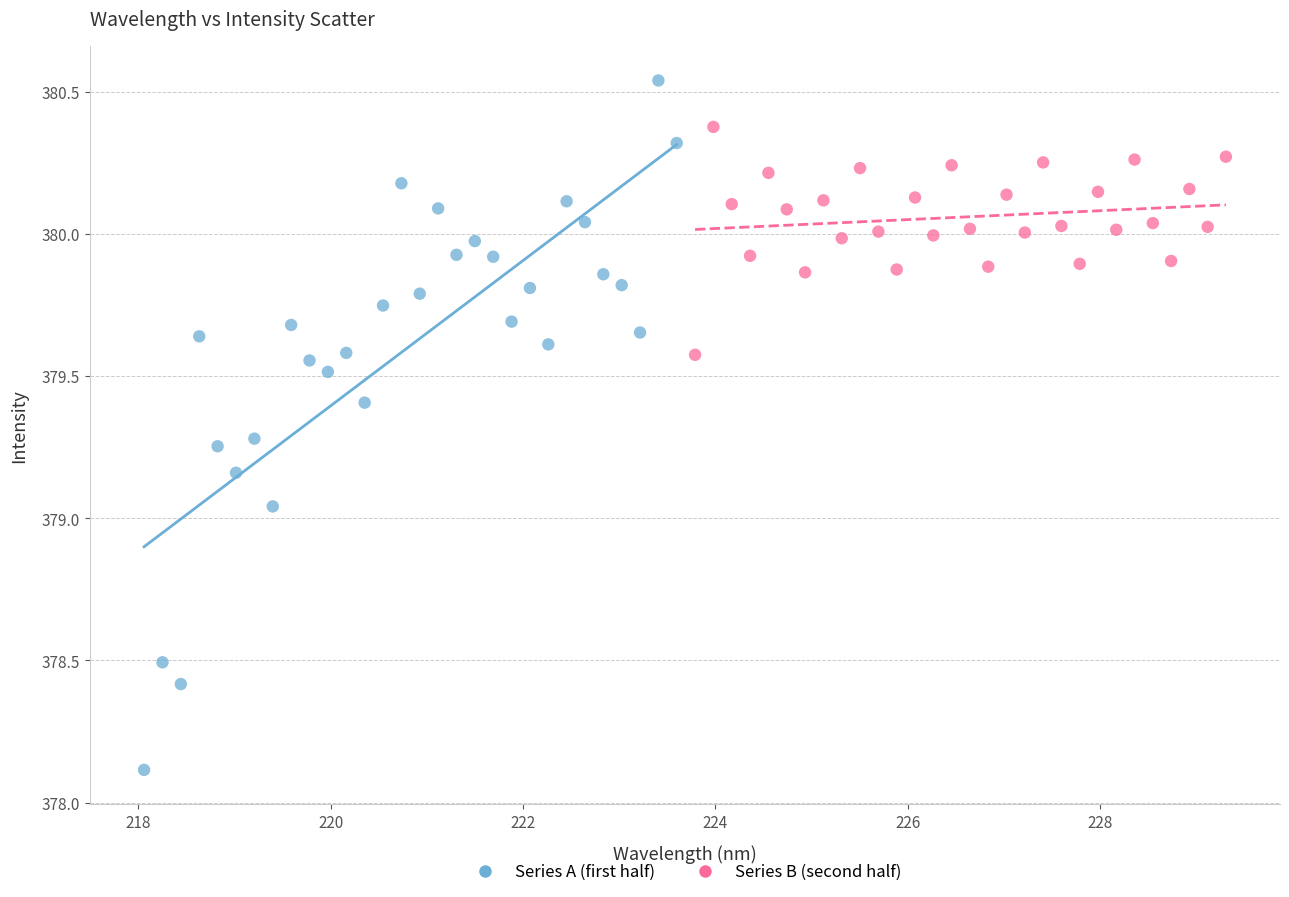

What are all the series names shown in the legend?

Series A (first half), Series B (second half)